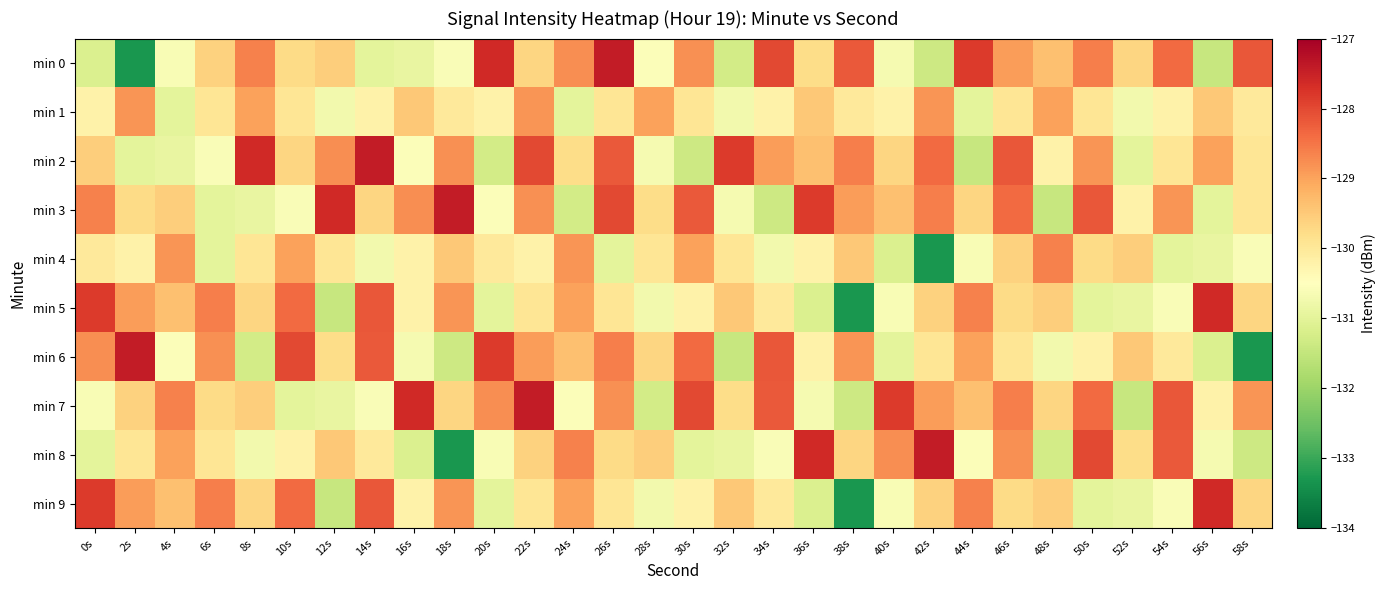

Rank the series at 50s from highest to lowest value.

min 8, min 3, min 7, min 0, min 2, min 4, min 1, min 6, min 5, min 9